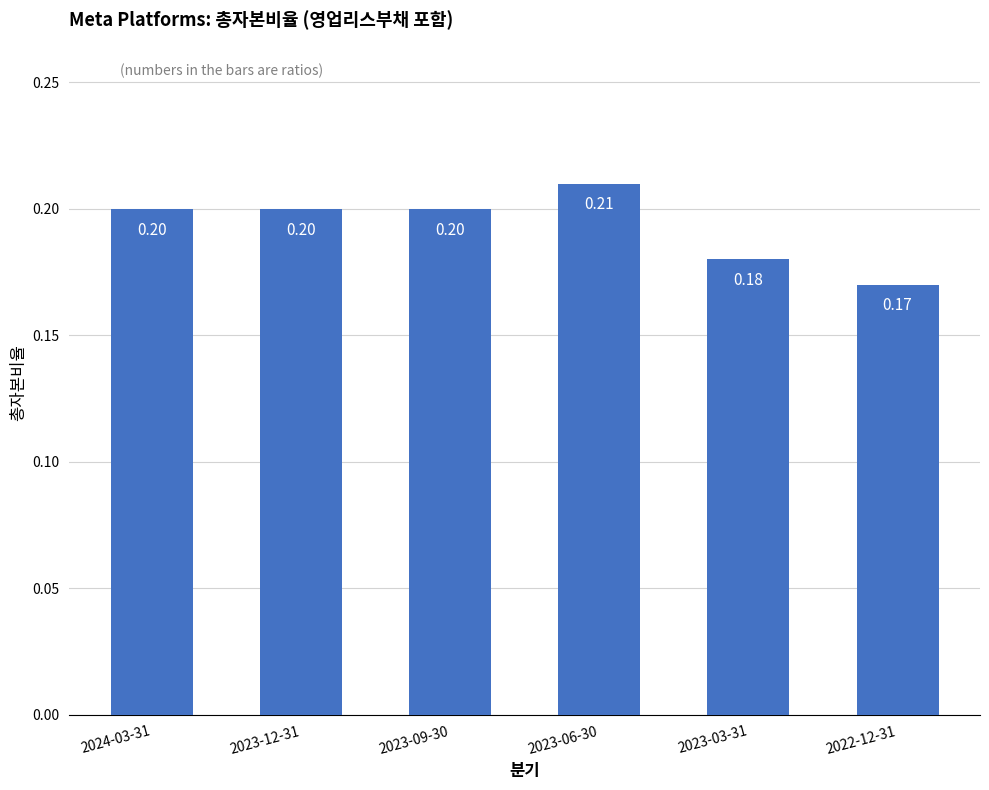

Read the value at 2024-03-31.

0.2